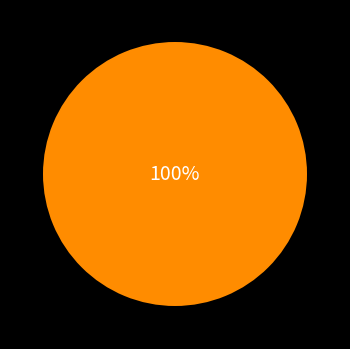

Is there any slice that represents more than half of the pie?

Yes